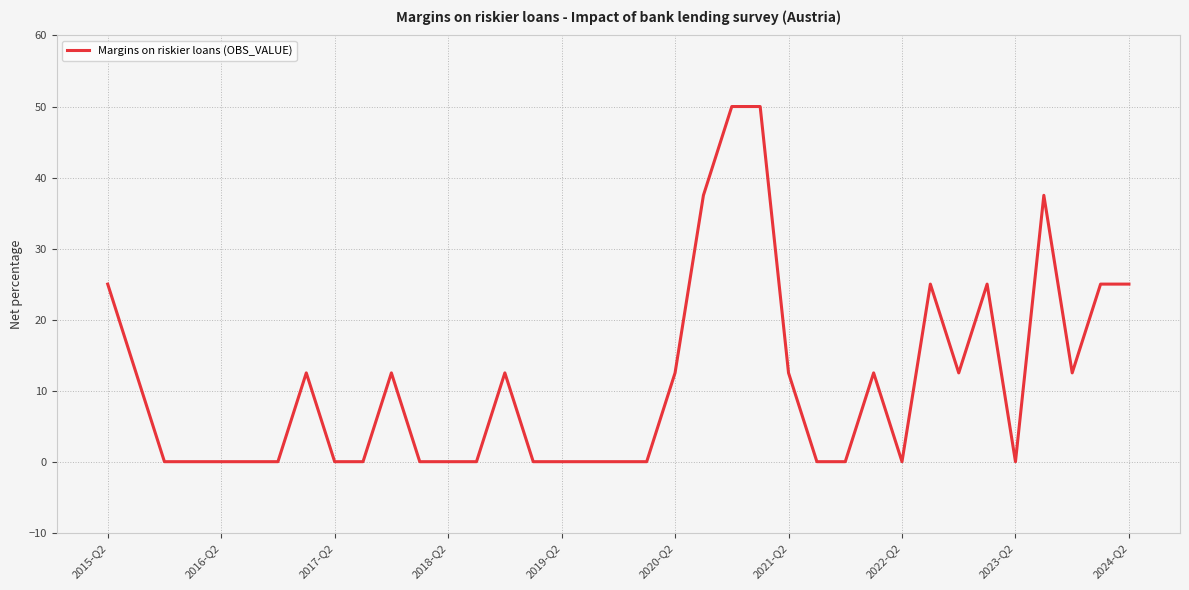

What is the greatest value displayed?

50.0